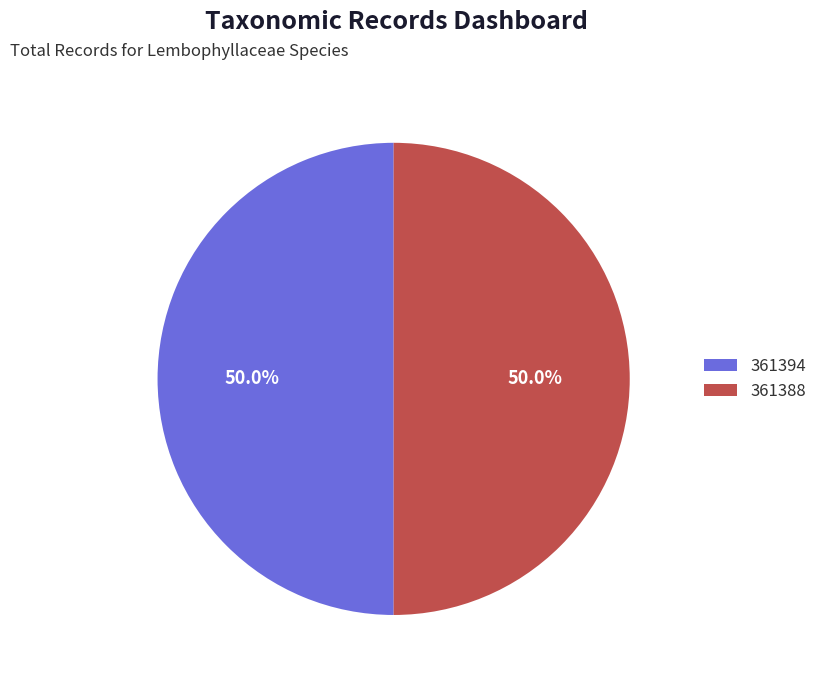

What is the ratio of the value at 361394 to the value at 361388?

1.0